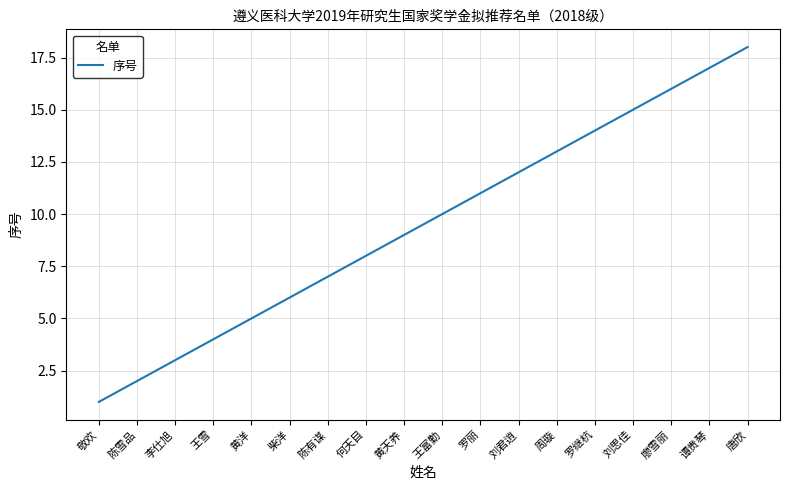

Which label corresponds to the largest value in the chart?

唐欣